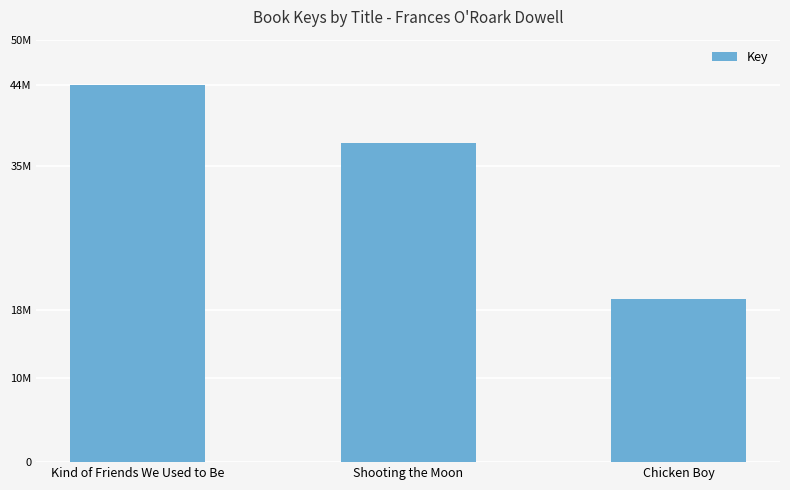

What is the change in value from Shooting the Moon to Chicken Boy?

-18424521